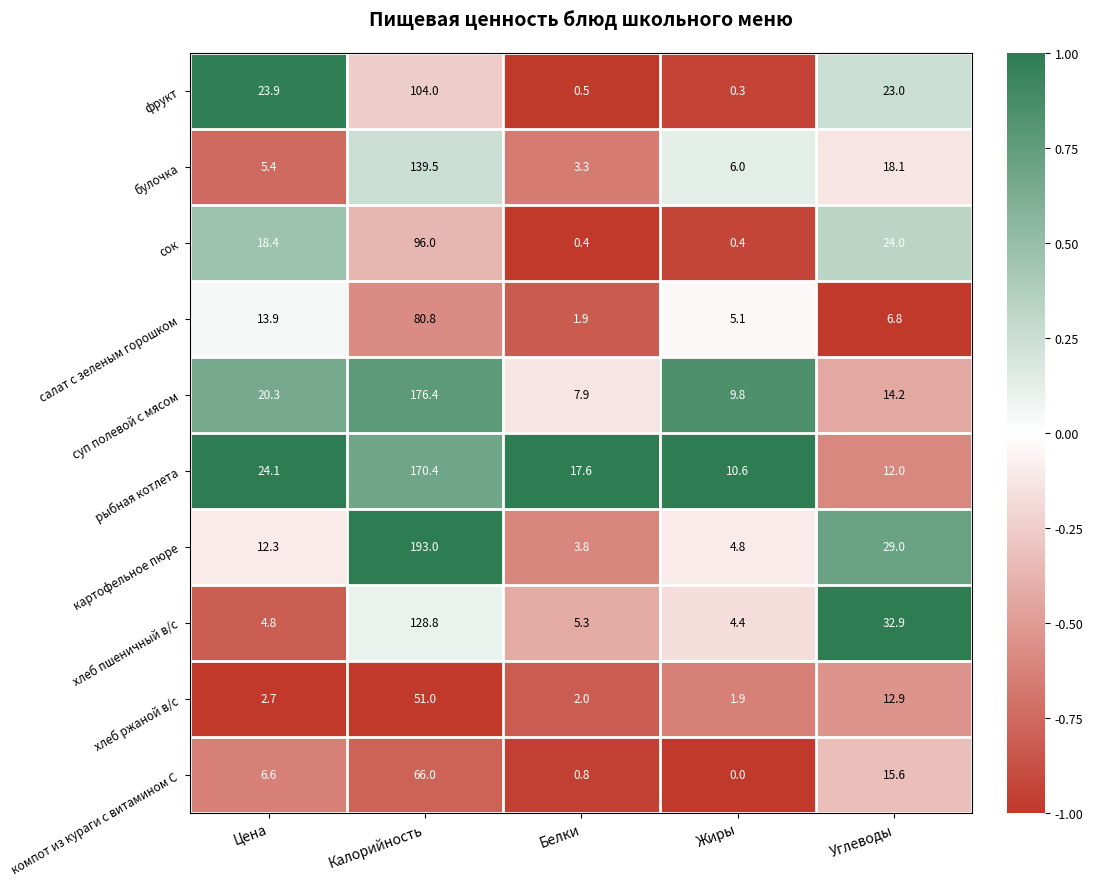

Which series has the largest range (max minus min)?

картофельное пюре